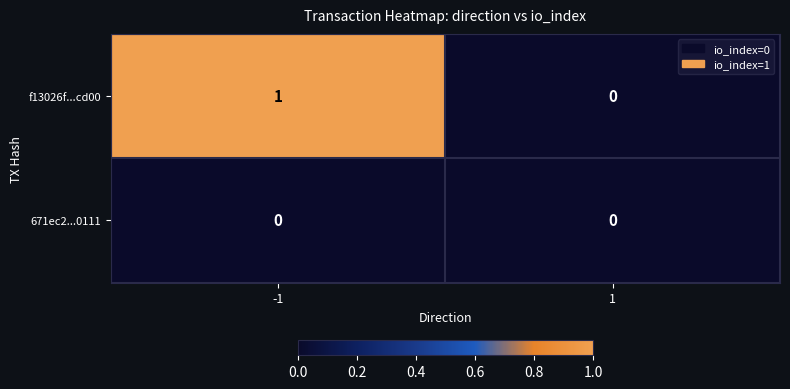

True or false: f13026f...cd00 has a value of -1 at 1.

False